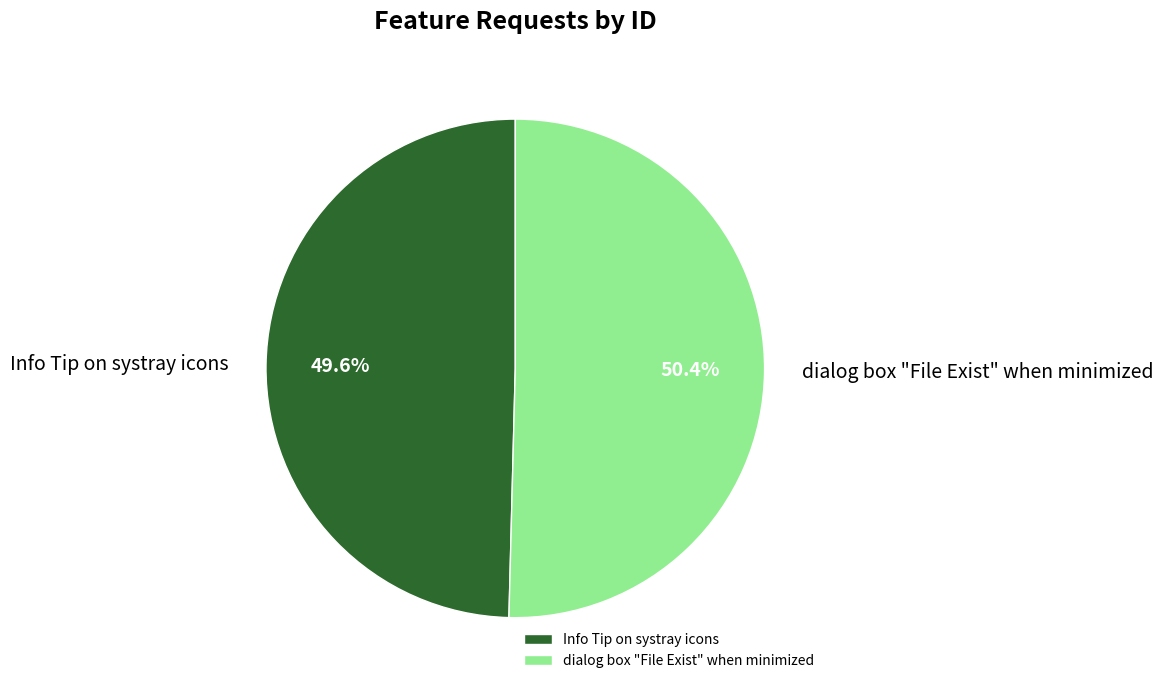

Which slice represents more than half of the pie?

dialog box "File Exist" when minimized